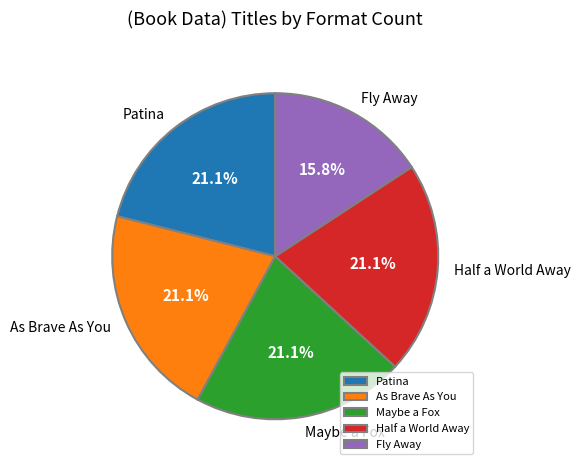

Which category has the smallest portion of the pie?

Fly Away